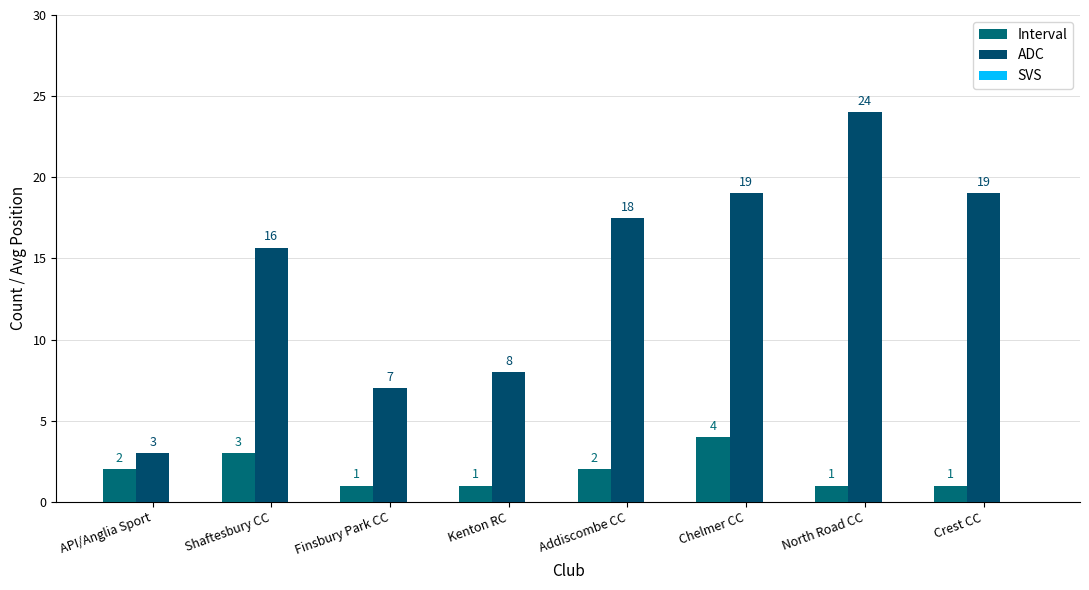

What is the difference between the second highest and minimum values in the Interval series?

2.0